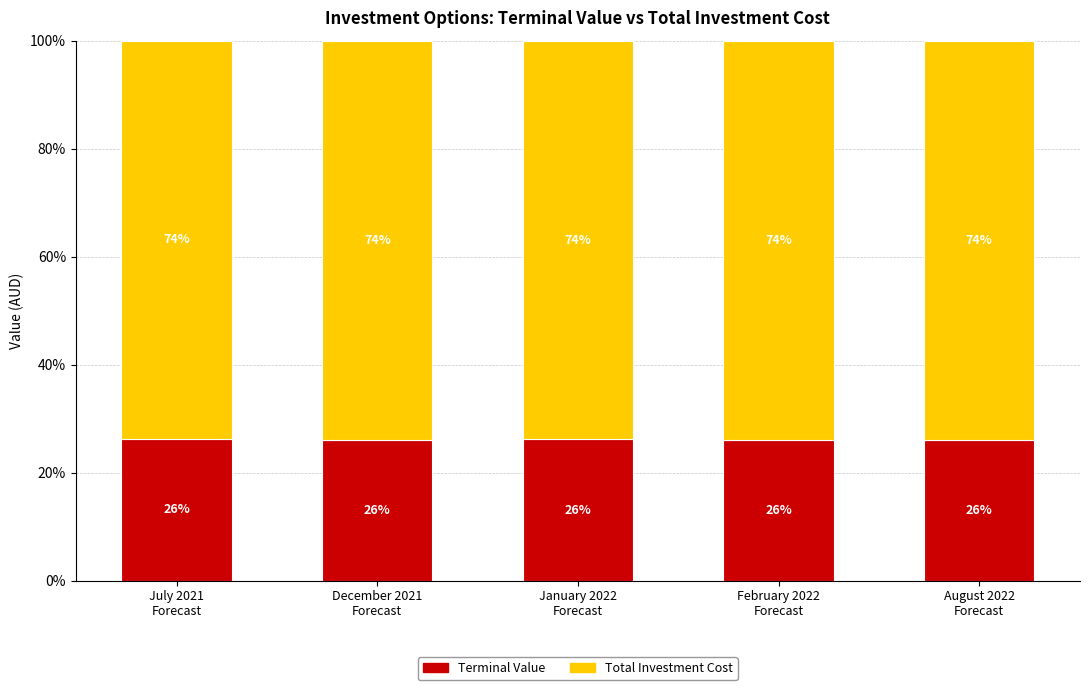

Count the Terminal Value values in the range 26 to 27.

5